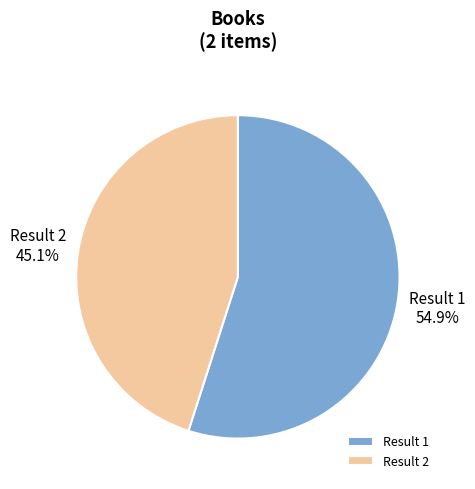

Does any single category account for the majority?

Yes